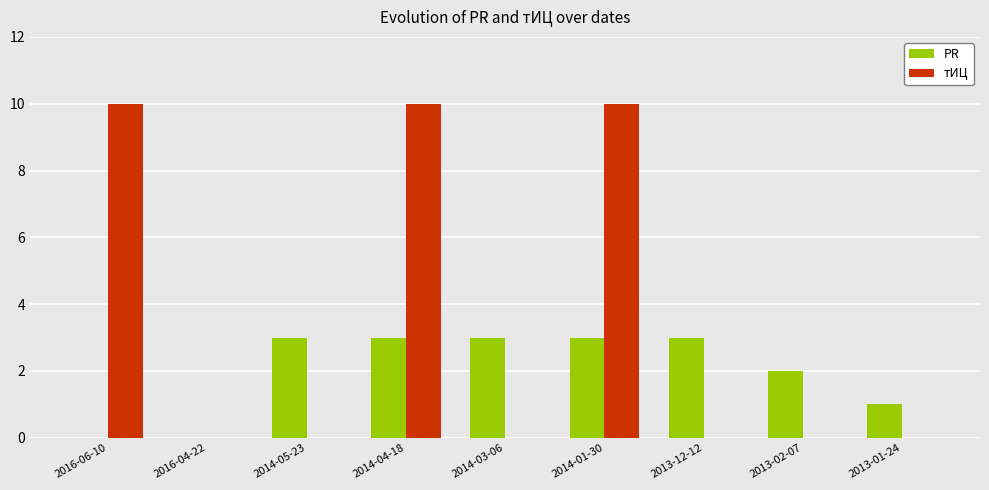

Reading left to right, what are all the values shown in this chart?

PR: 0	0	3	3	3	3	3	2	1
тИЦ: 10	0	0	10	0	10	0	0	0